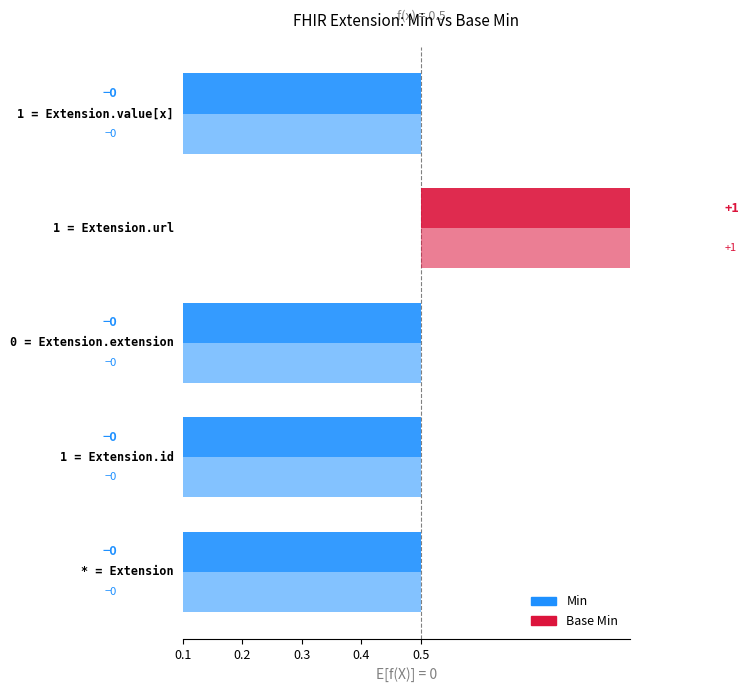

At 0.3, list the series in order from smallest to largest.

Min, Base Min